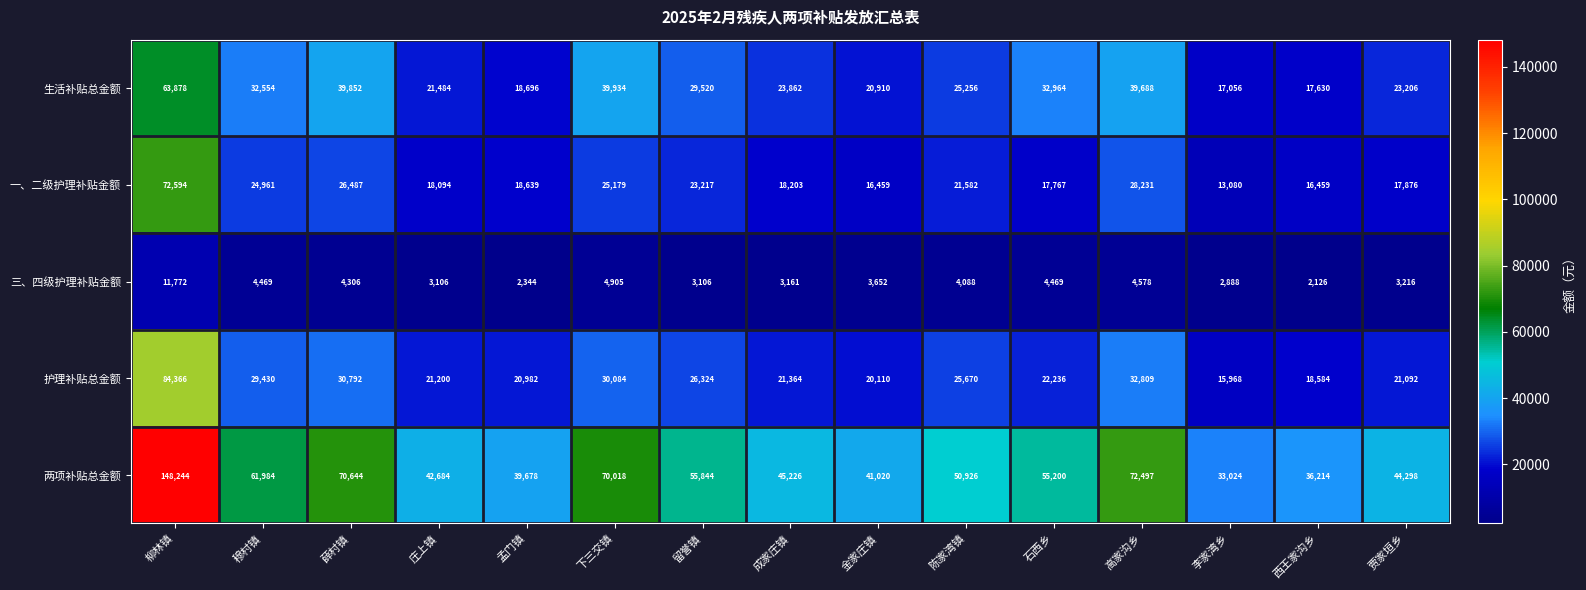

List the labels in order of 两项补贴总金额 value, largest first.

柳林镇, 高家沟乡, 薛村镇, 下三交镇, 穆村镇, 留誉镇, 石西乡, 陈家湾镇, 成家庄镇, 贾家垣乡, 庄上镇, 金家庄镇, 孟门镇, 西王家沟乡, 李家湾乡